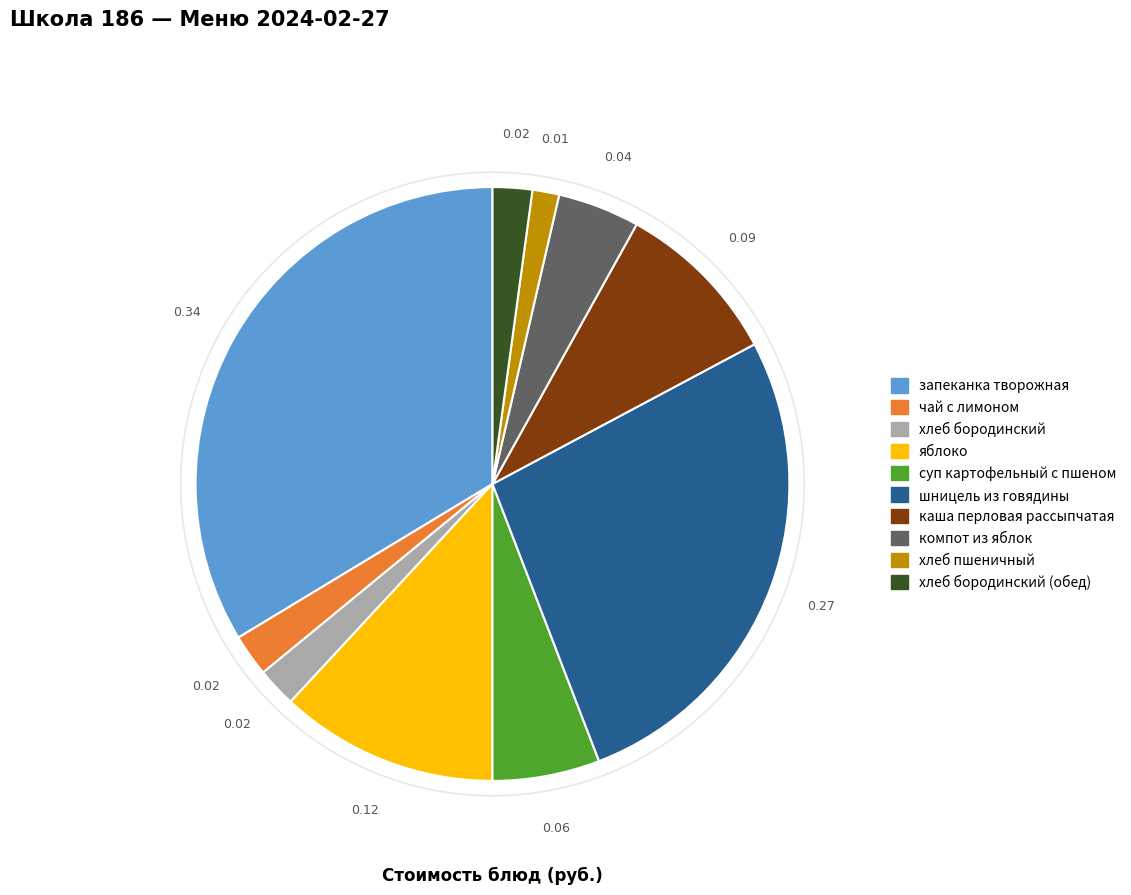

Does каша перловая рассыпчатая account for over 50% of the chart?

No